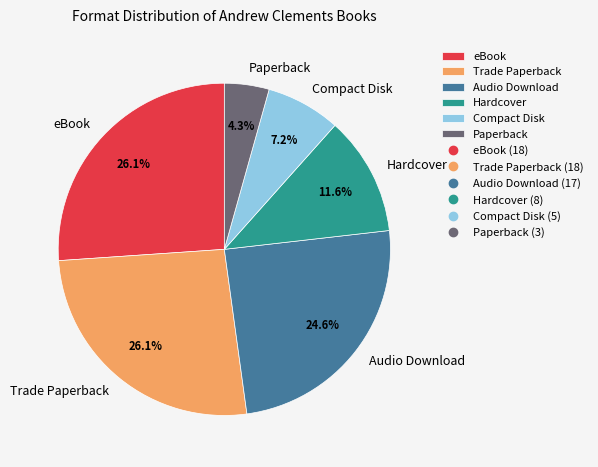

What percentage is NOT represented by Audio Download?

75.4%